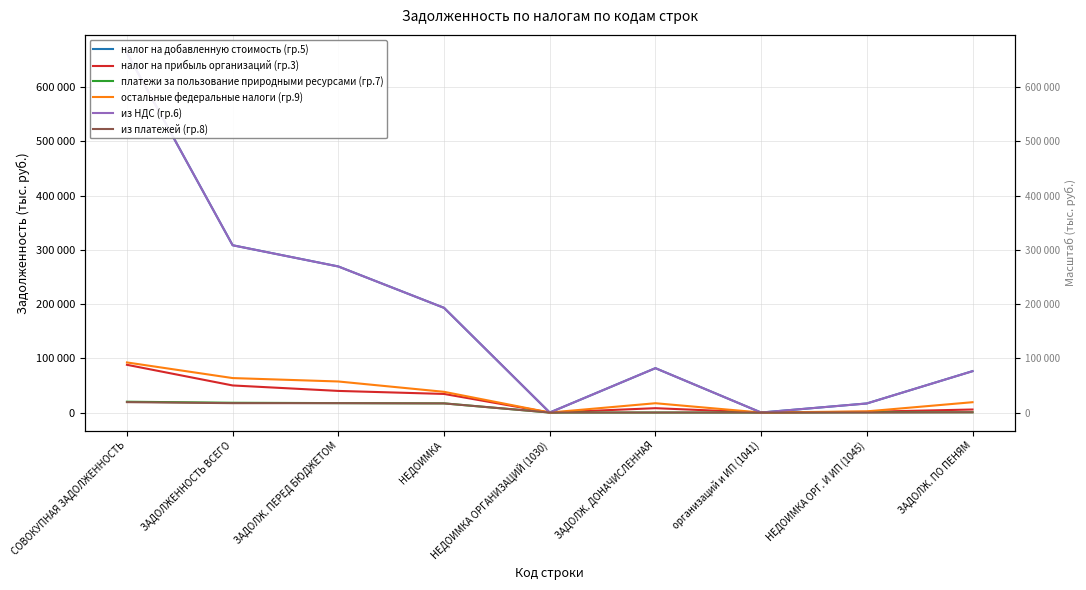

What is the label of the 4th point from the right?

ЗАДОЛЖ. ДОНАЧИСЛЕННАЯ